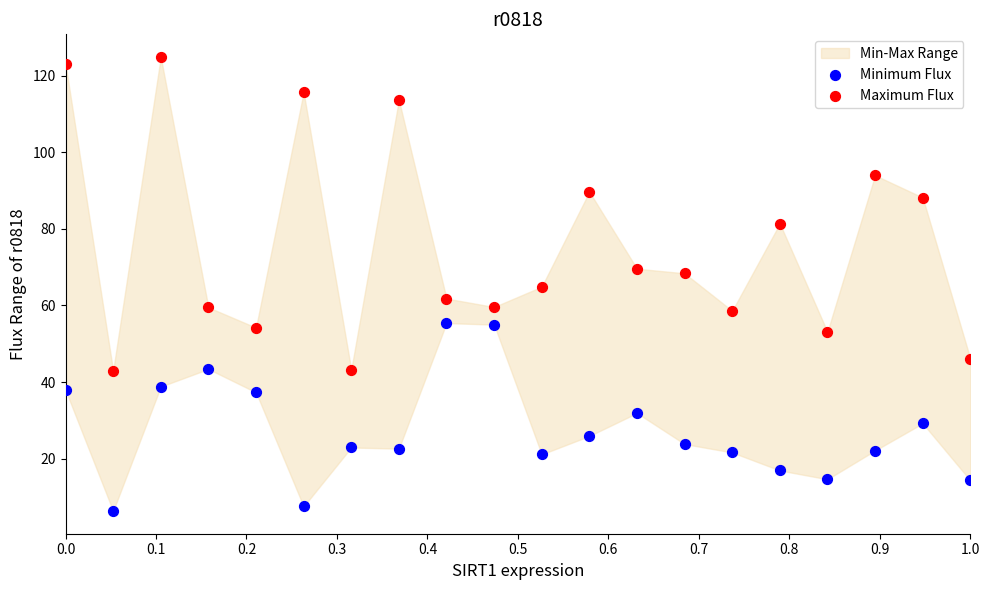

Which series has the largest Y range (max minus min)?

Maximum Flux